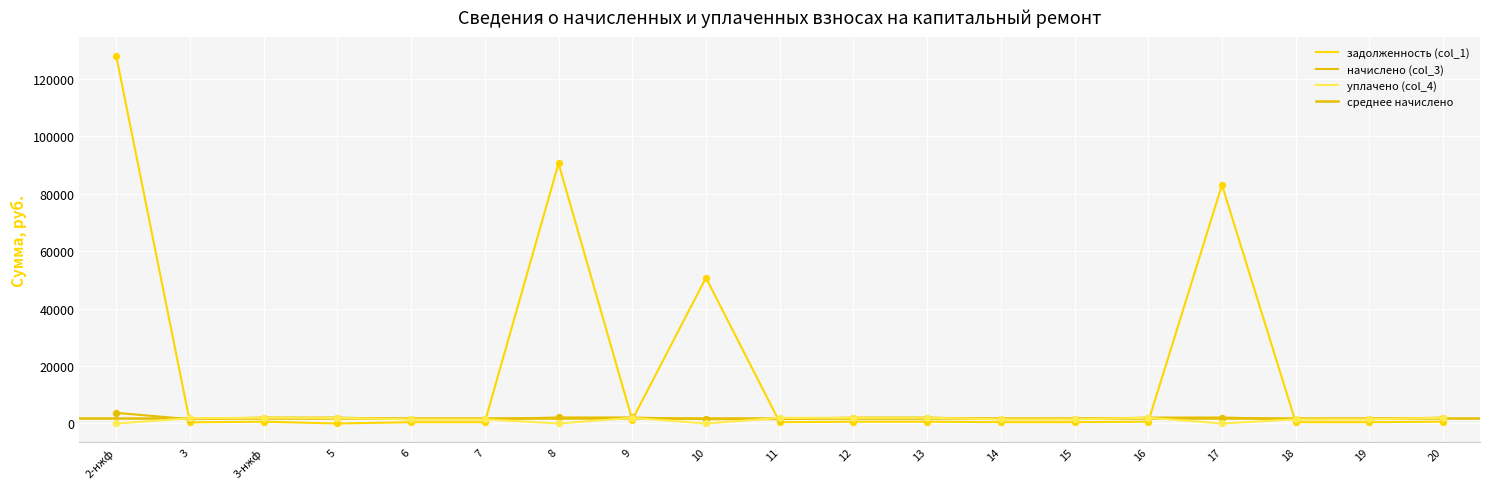

Which series has the largest Y range (max minus min)?

задолженность (col_1)